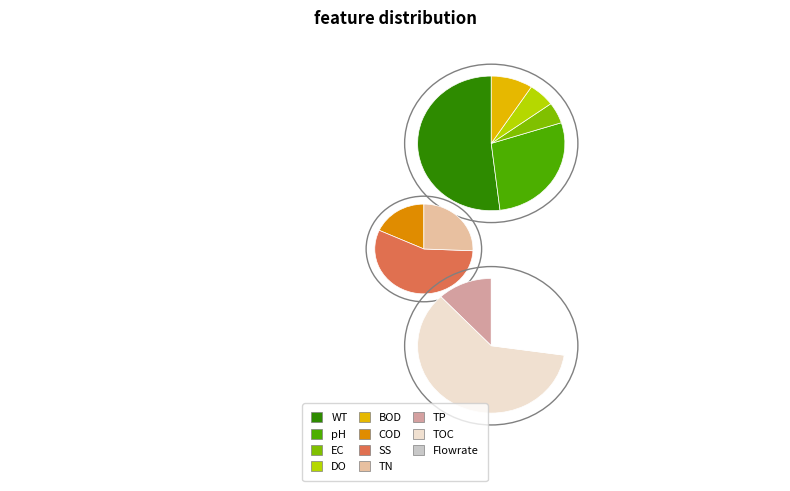

Is it true that תקשורת ומדיה is 12% of the pie?

False